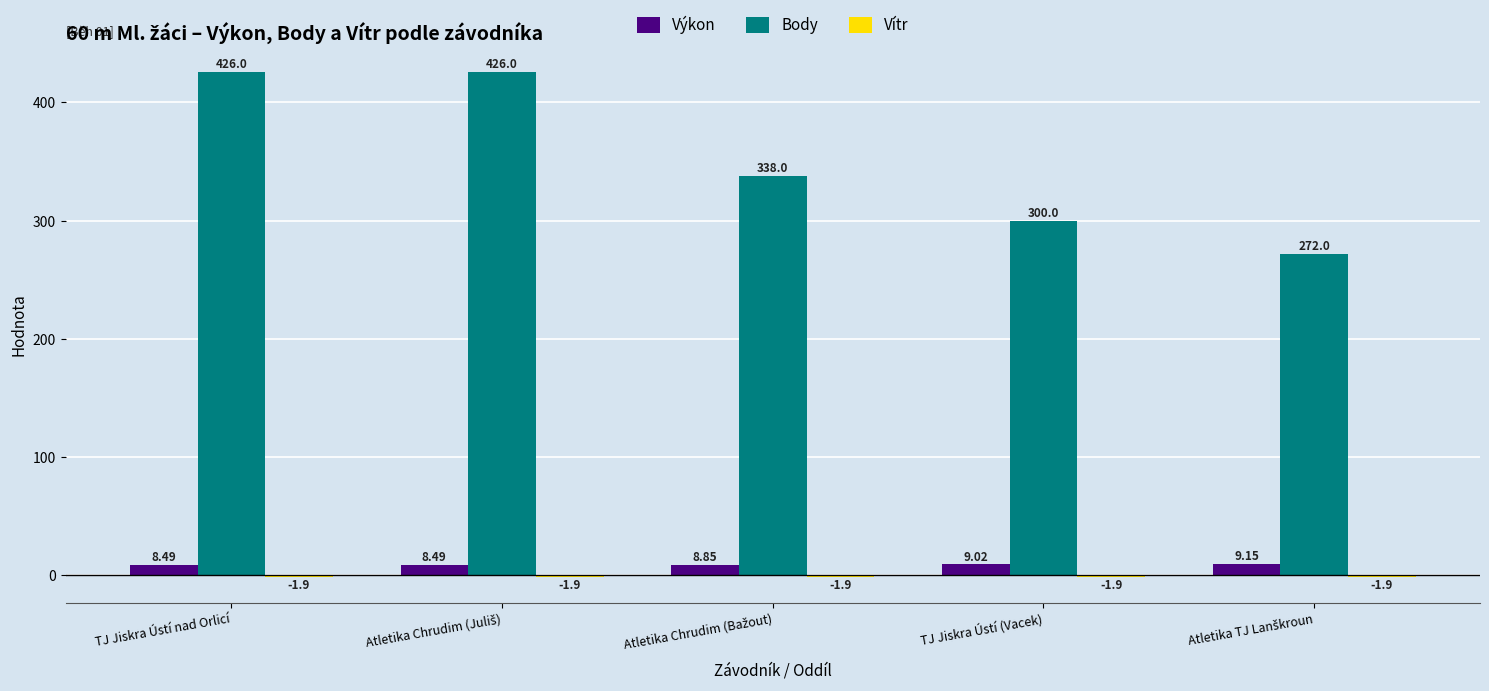

Which series has the widest spread of values?

Body